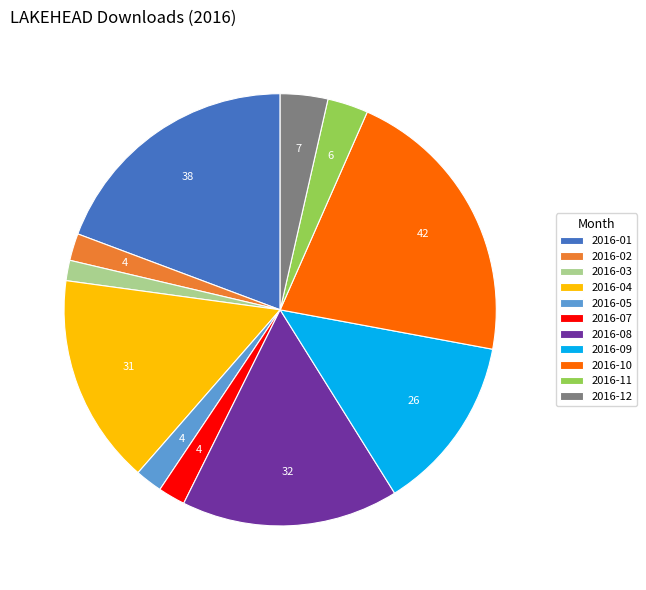

How many slices are in this pie chart?

11